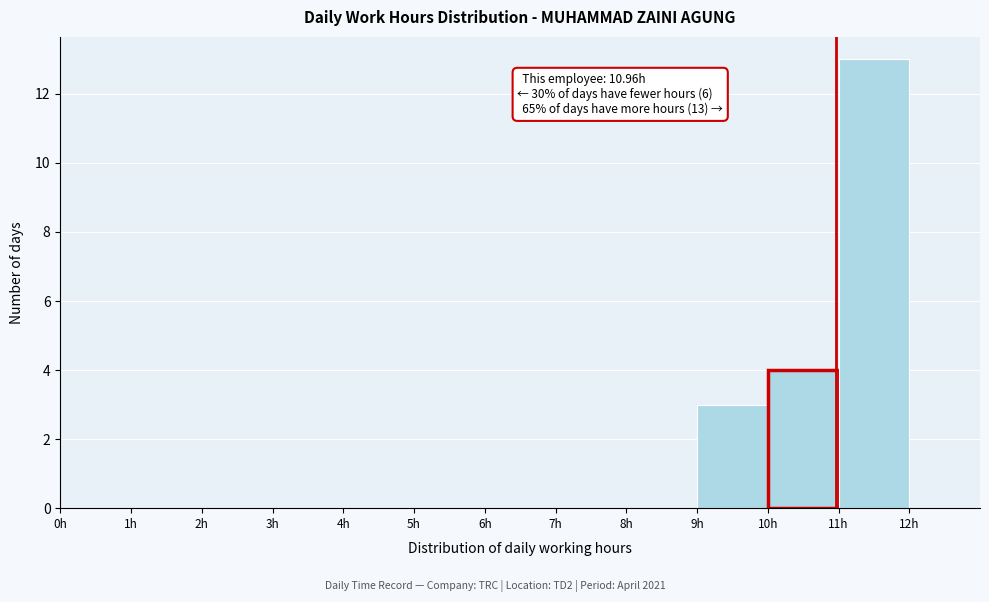

Over which range of the x-axis is the bar tallest?

11 to 12